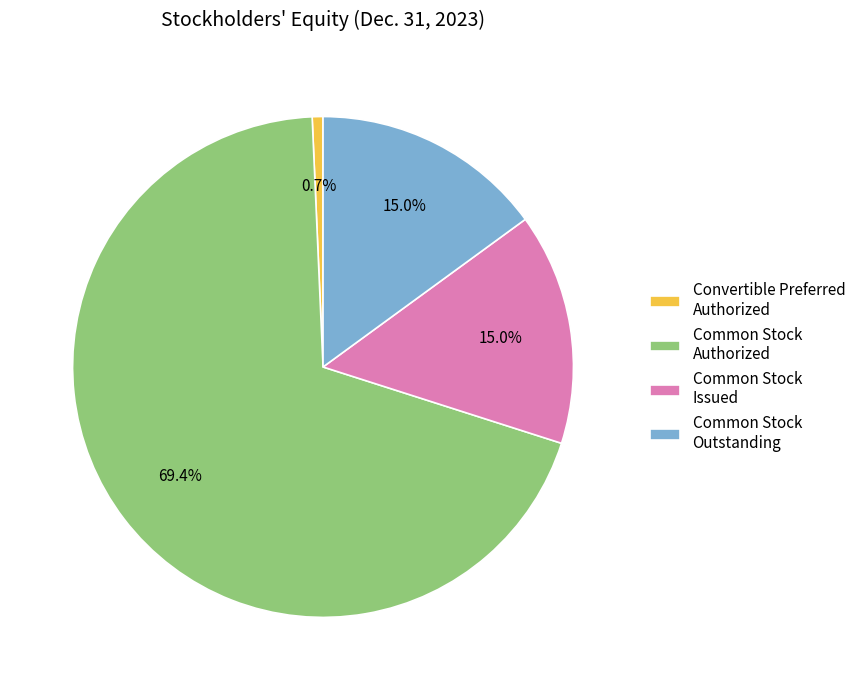

What is the majority slice?

Common Stock Authorized